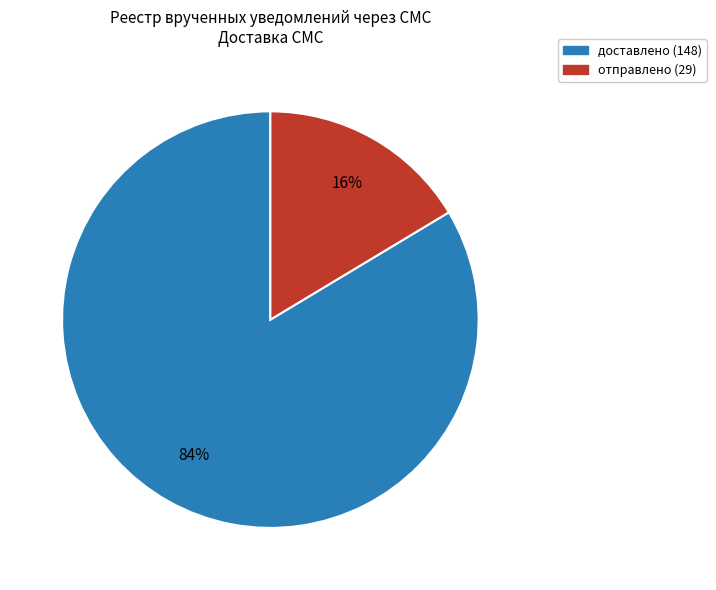

Does any single category account for the majority?

Yes